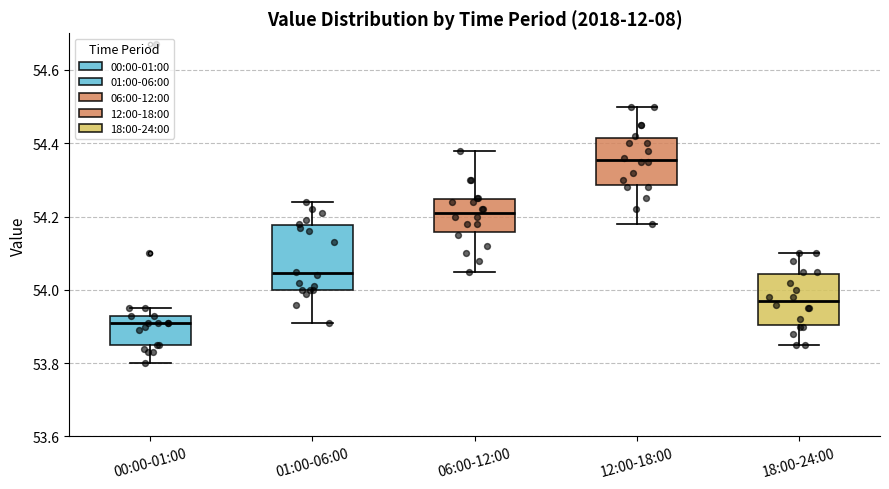

Comparing the boxes themselves (not the whiskers), which one is the tallest?

01:00-06:00